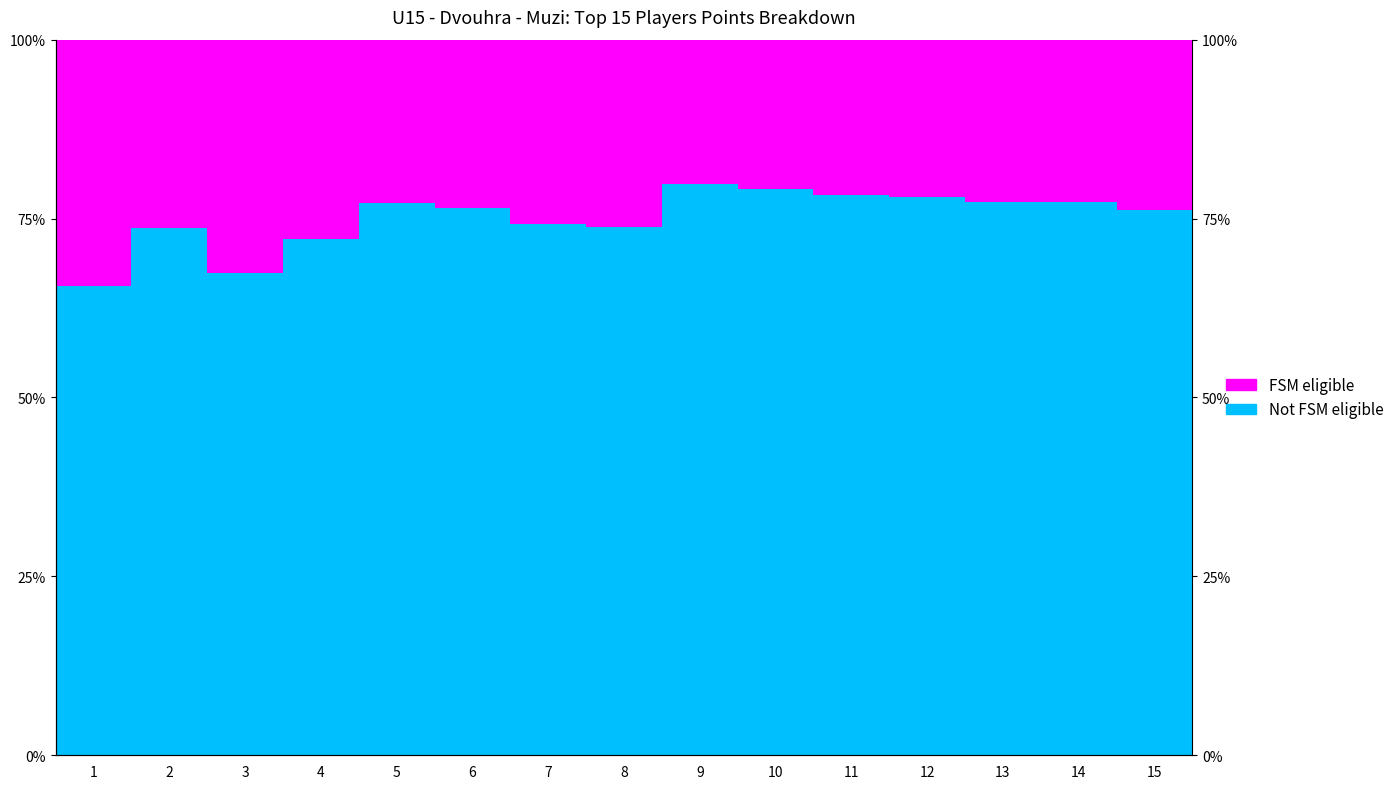

Between 11 and 14, which series saw the biggest shift?

Not FSM eligible